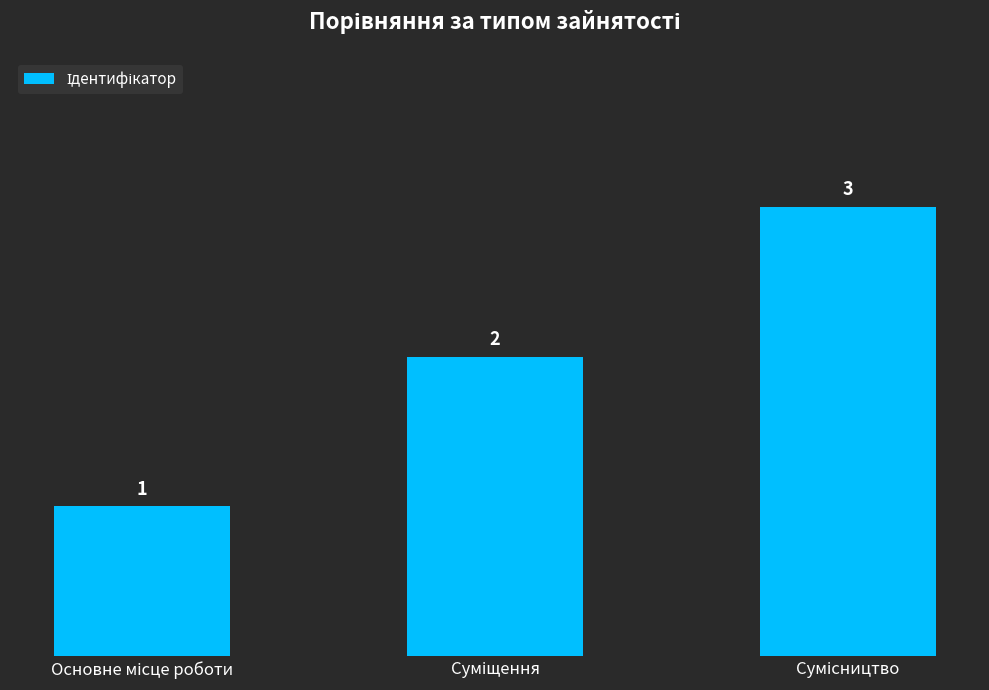

Reading left to right, transcribe all the data shown in this chart.

1	2	3